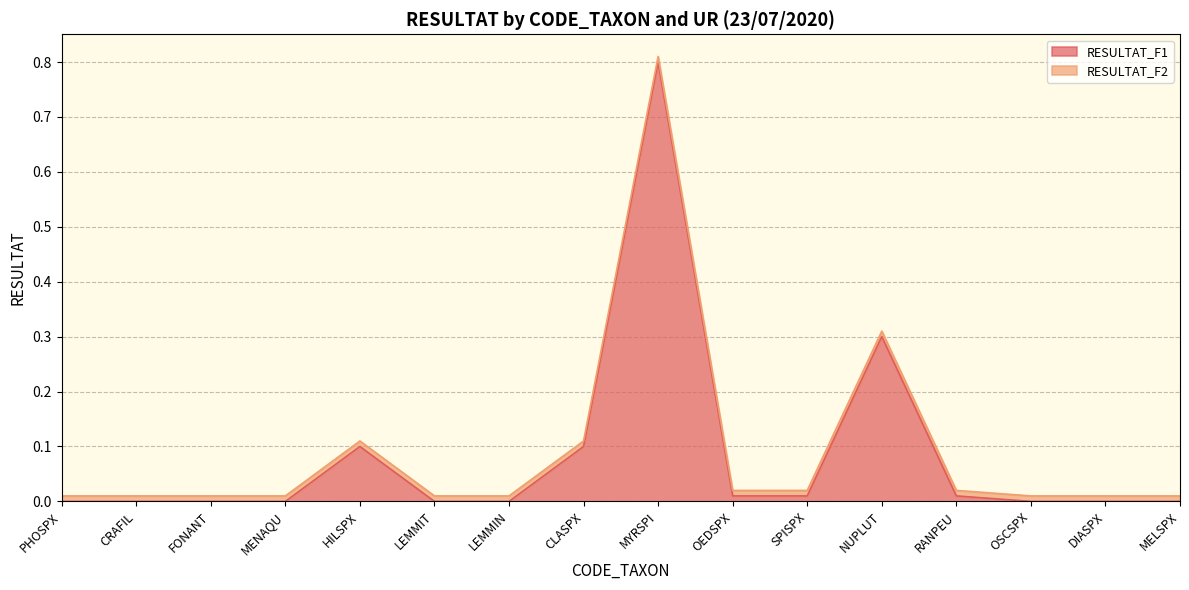

Reading left to right, transcribe all the data shown in this chart.

0.0	0.0	0.0	0.0	0.1	0.0	0.0	0.1	0.8	0.0	0.0	0.3	0.0	0.0	0.0	0.0